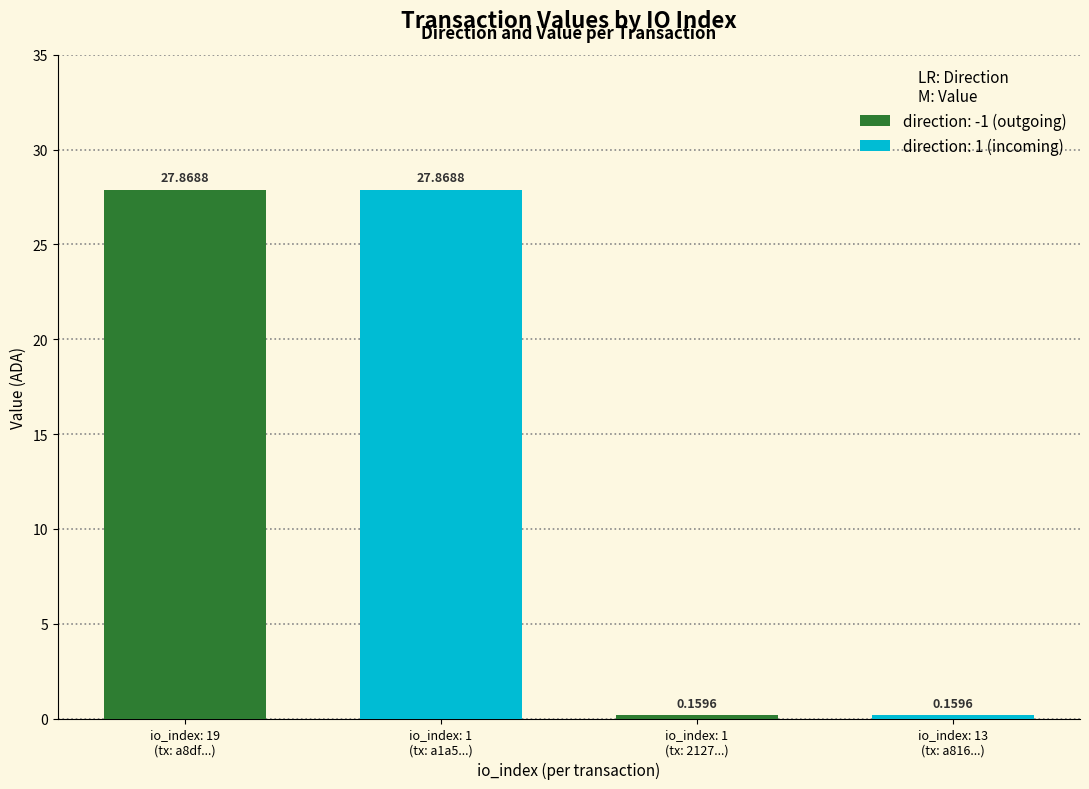

What is the difference between the maximum and minimum values?

27.7